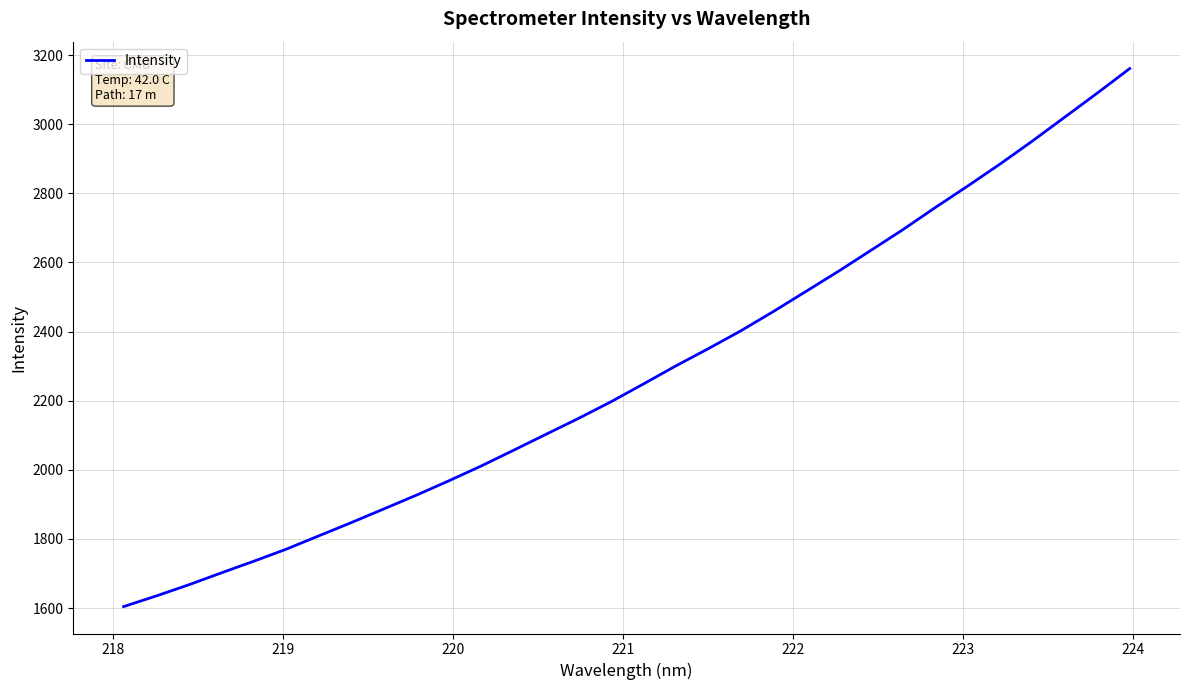

Count the number of data series in this chart.

1